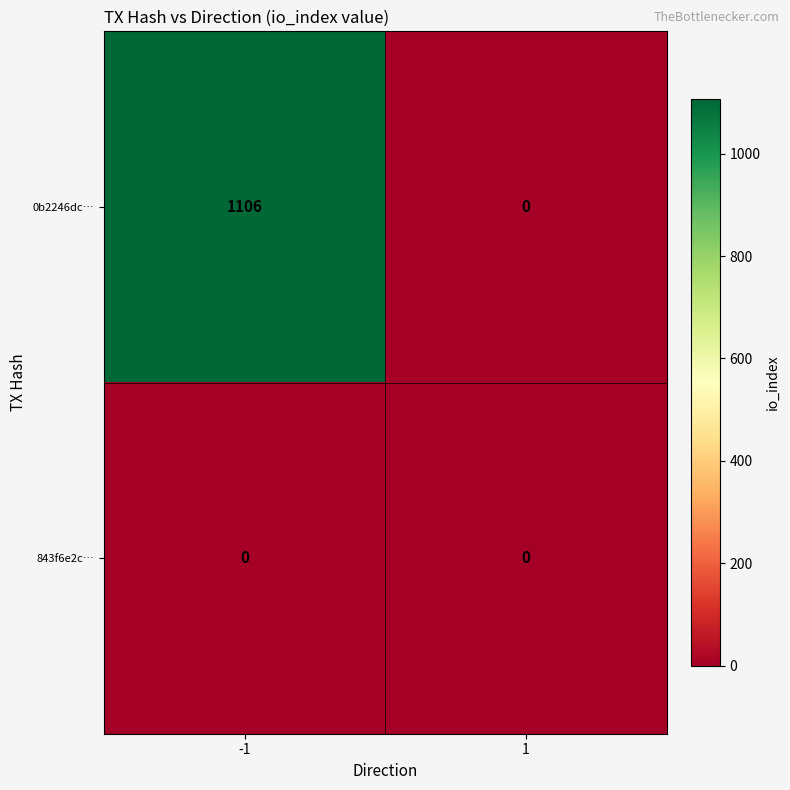

Reading left to right, list all the values displayed in this chart.

0b2246dc…: 1106	0
843f6e2c…: 0	0